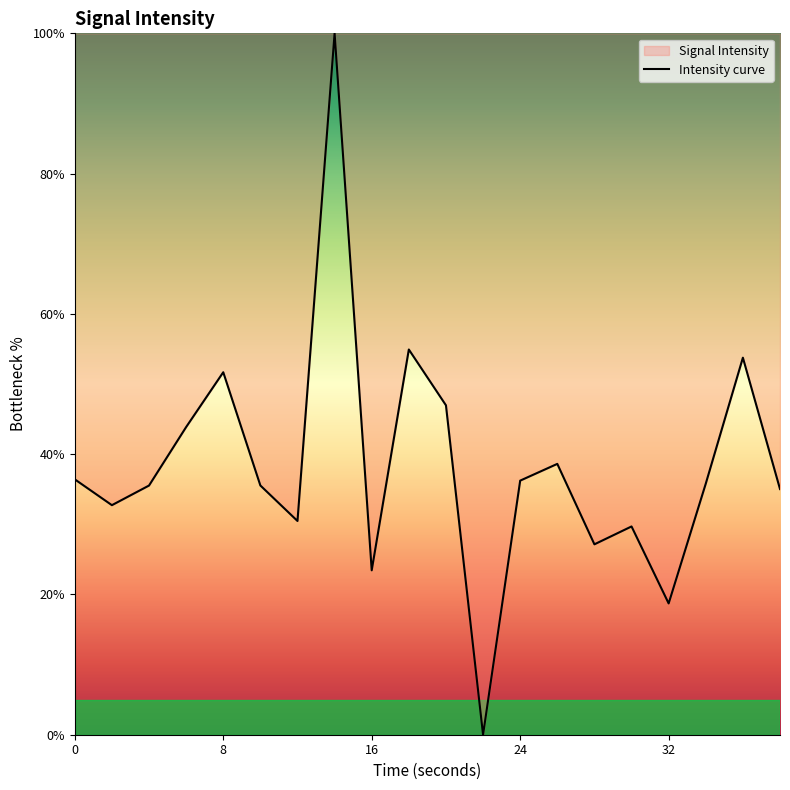

What is the difference between the values at 8 and 0?

15.3